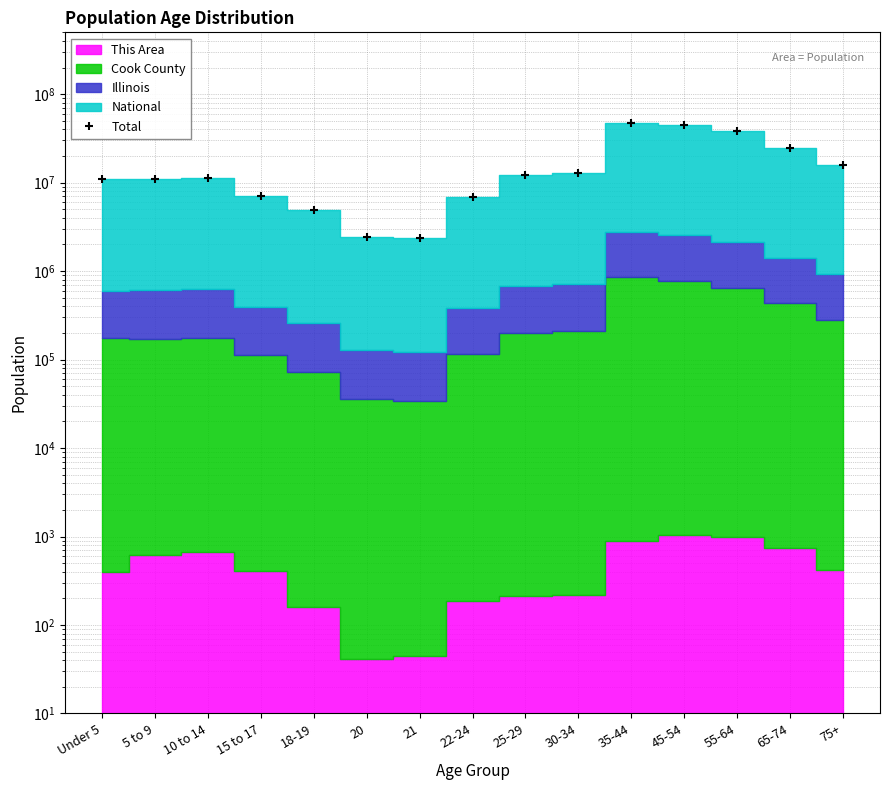

List the labels in order of value, largest first.

35-44, 45-54, 55-64, 65-74, 75+, 30-34, 25-29, 10 to 14, 5 to 9, Under 5, 15 to 17, 22-24, 18-19, 20, 21